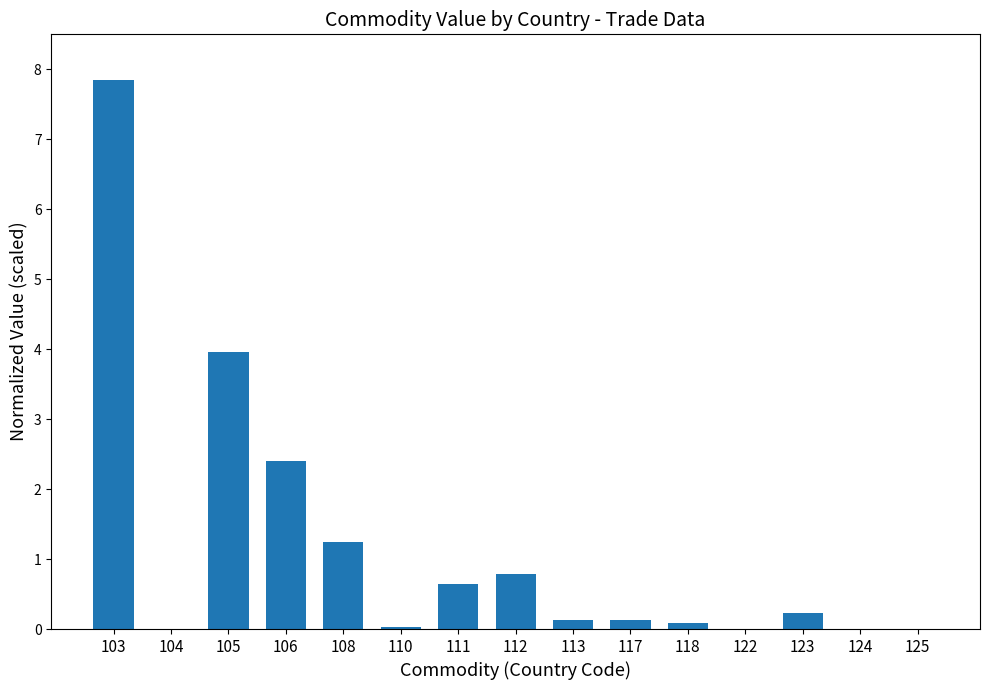

How many data points does each series have?

15